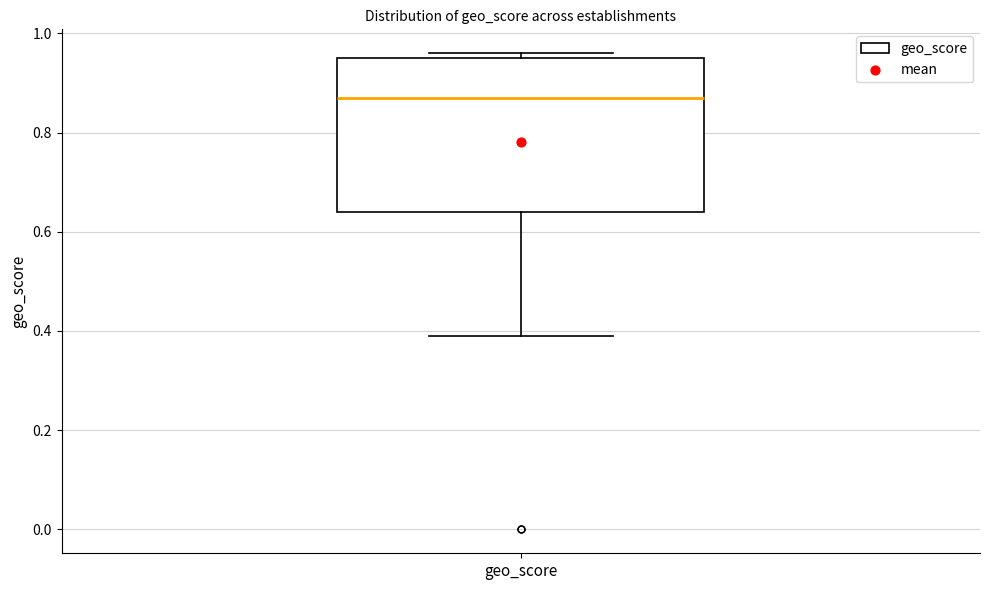

Transcribe this box plot: give where the median line is, the range the box spans, and where the two whiskers end, as read against the y-axis. The values are not printed on the chart, so give them approximately, as read against the axis.

median 0.88, box 0.64 to 0.96, whiskers 0.40 to 0.96 (just above the box's upper edge)